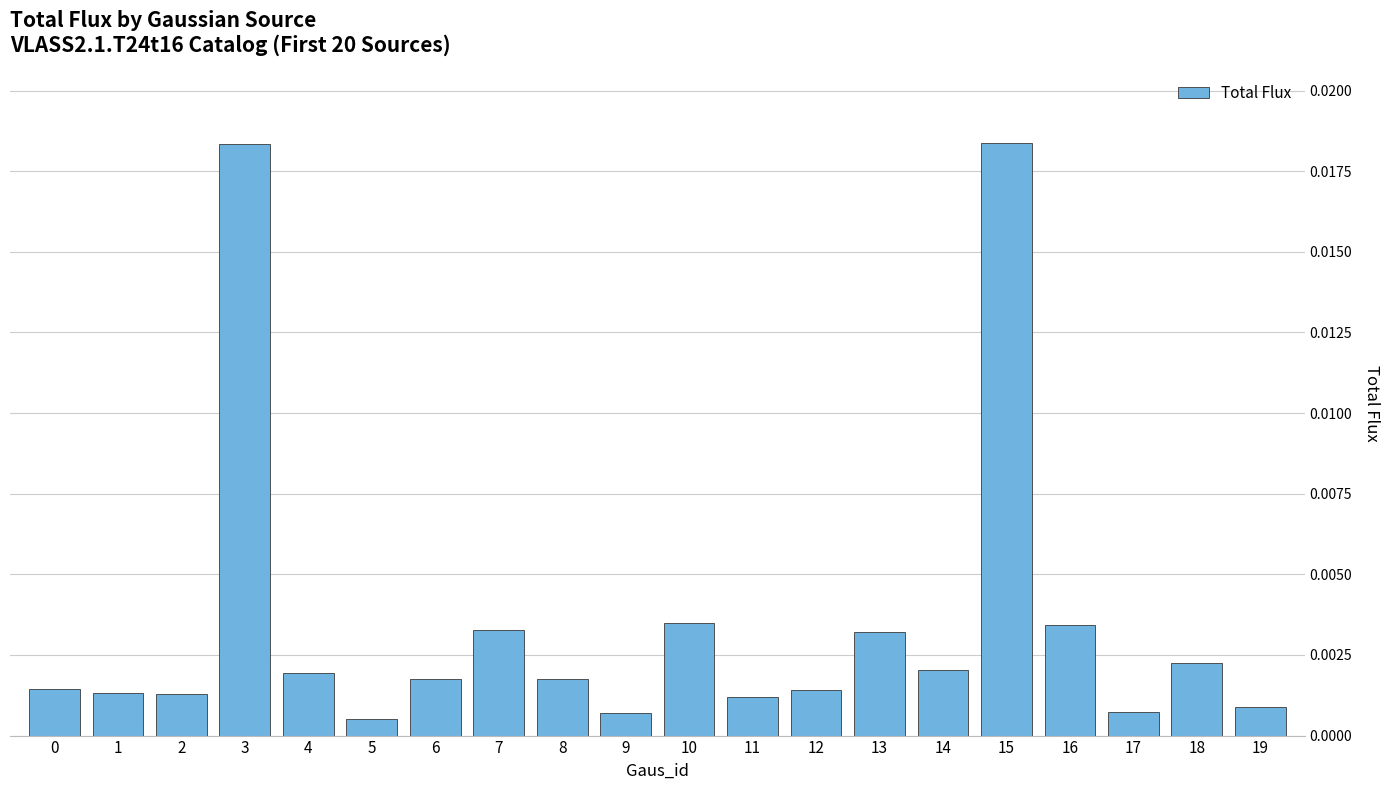

Between 2 and 3, which is larger?

3